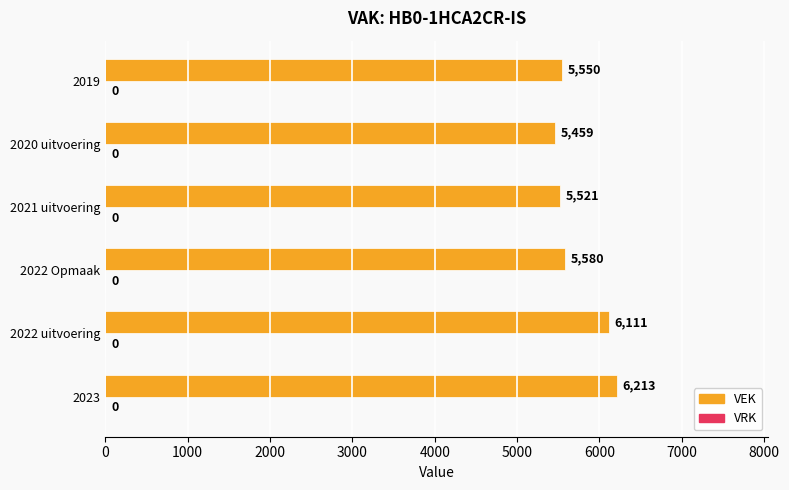

Is it true that the value at 2020 uitvoering is 9547?

False